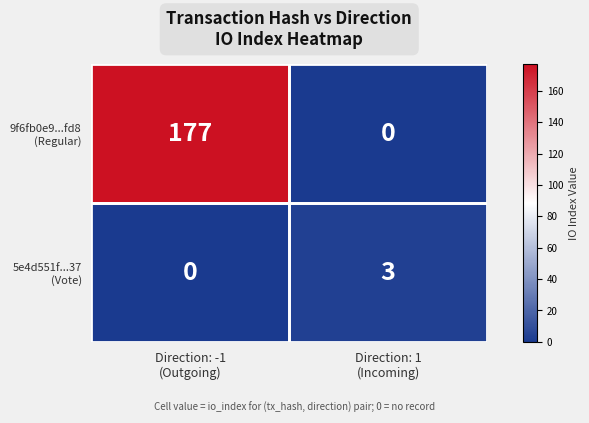

What is the greatest value displayed?

177